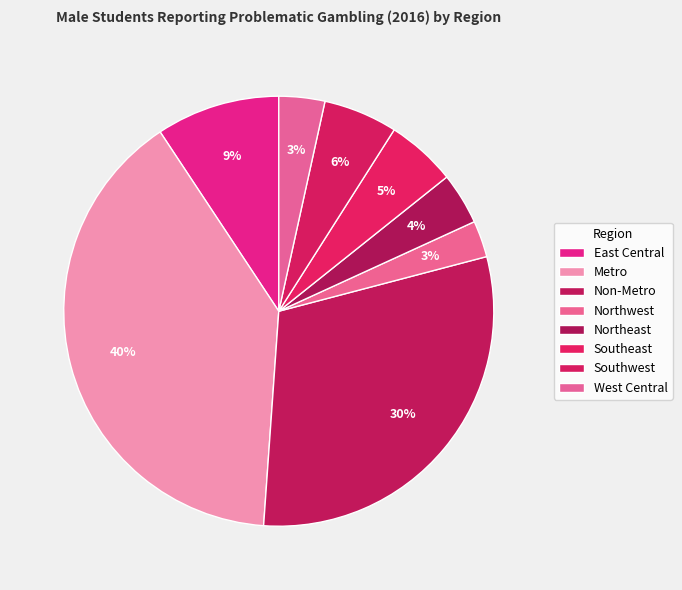

Which has a higher value, Northeast or West Central?

Northeast